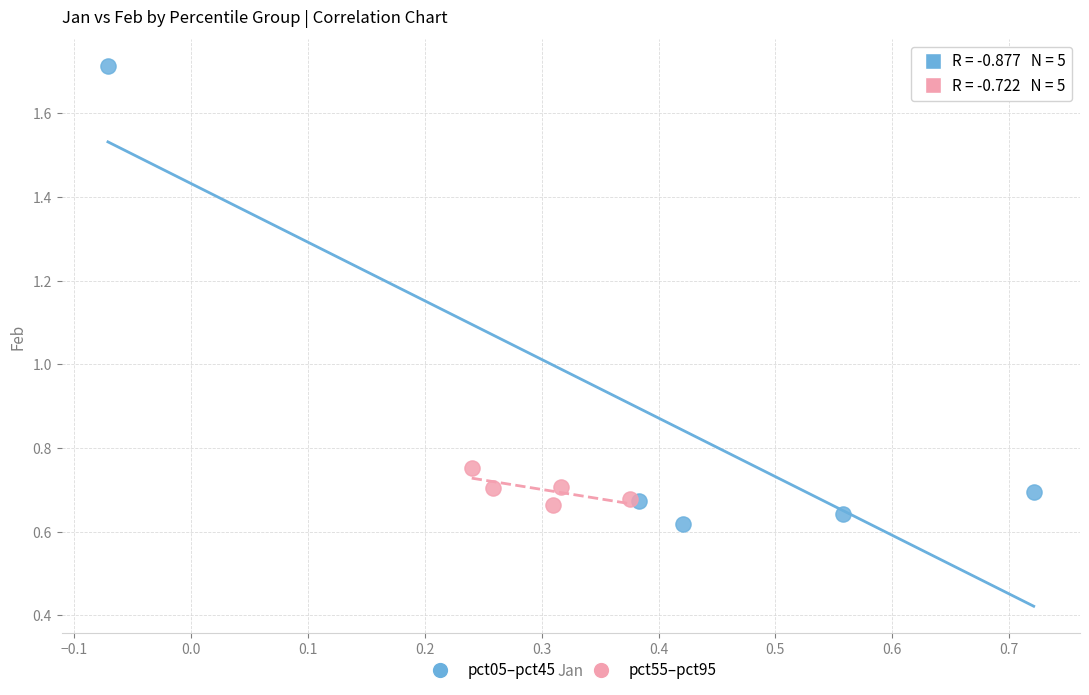

Which series reaches the maximum Y coordinate?

pct05–pct45